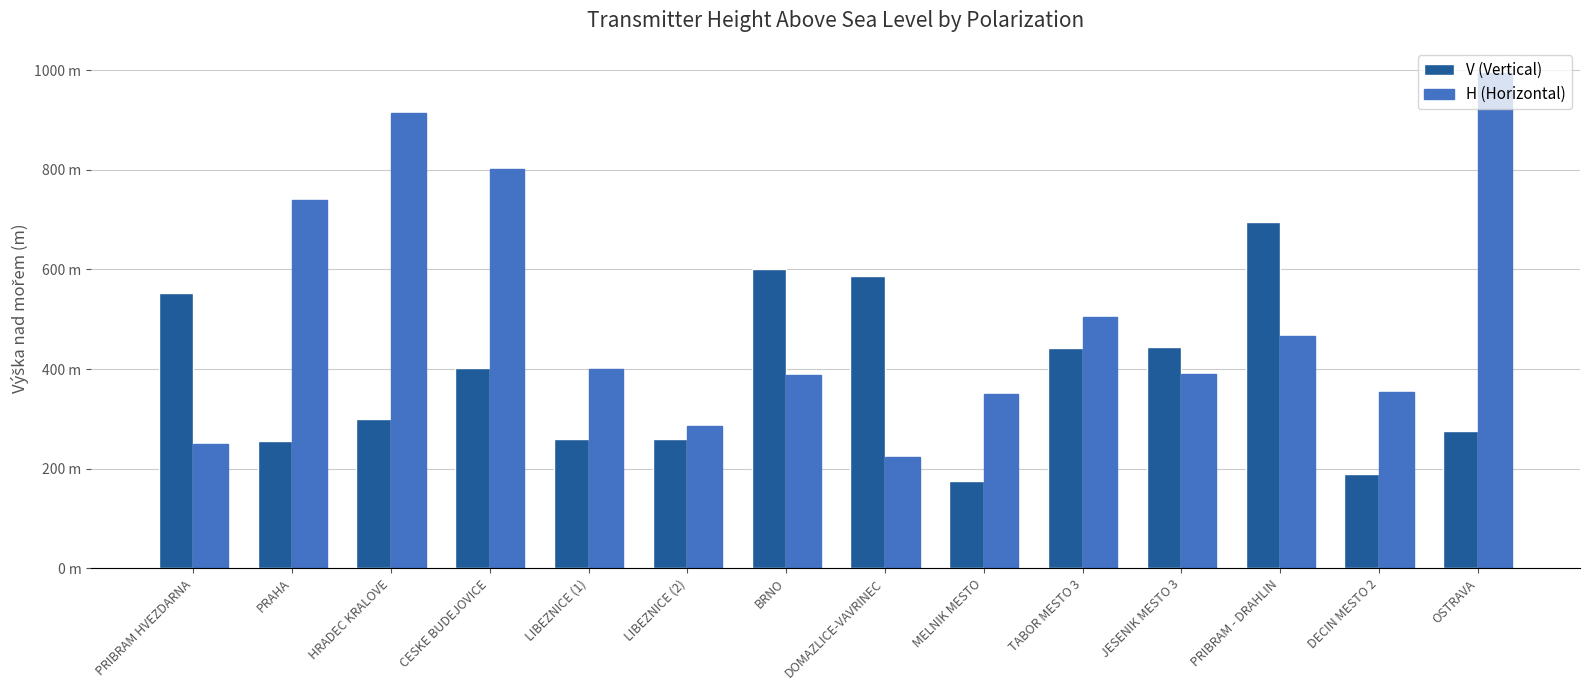

What is the average value of the V (Vertical) series?

388